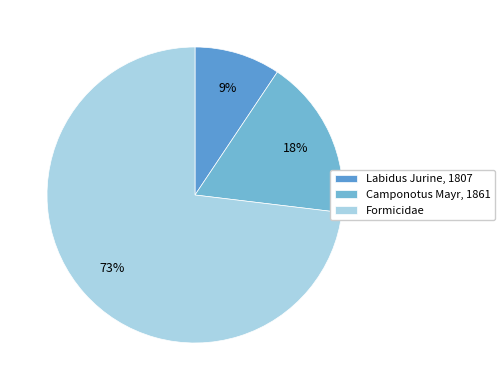

Which slice is the smallest?

Labidus Jurine, 1807